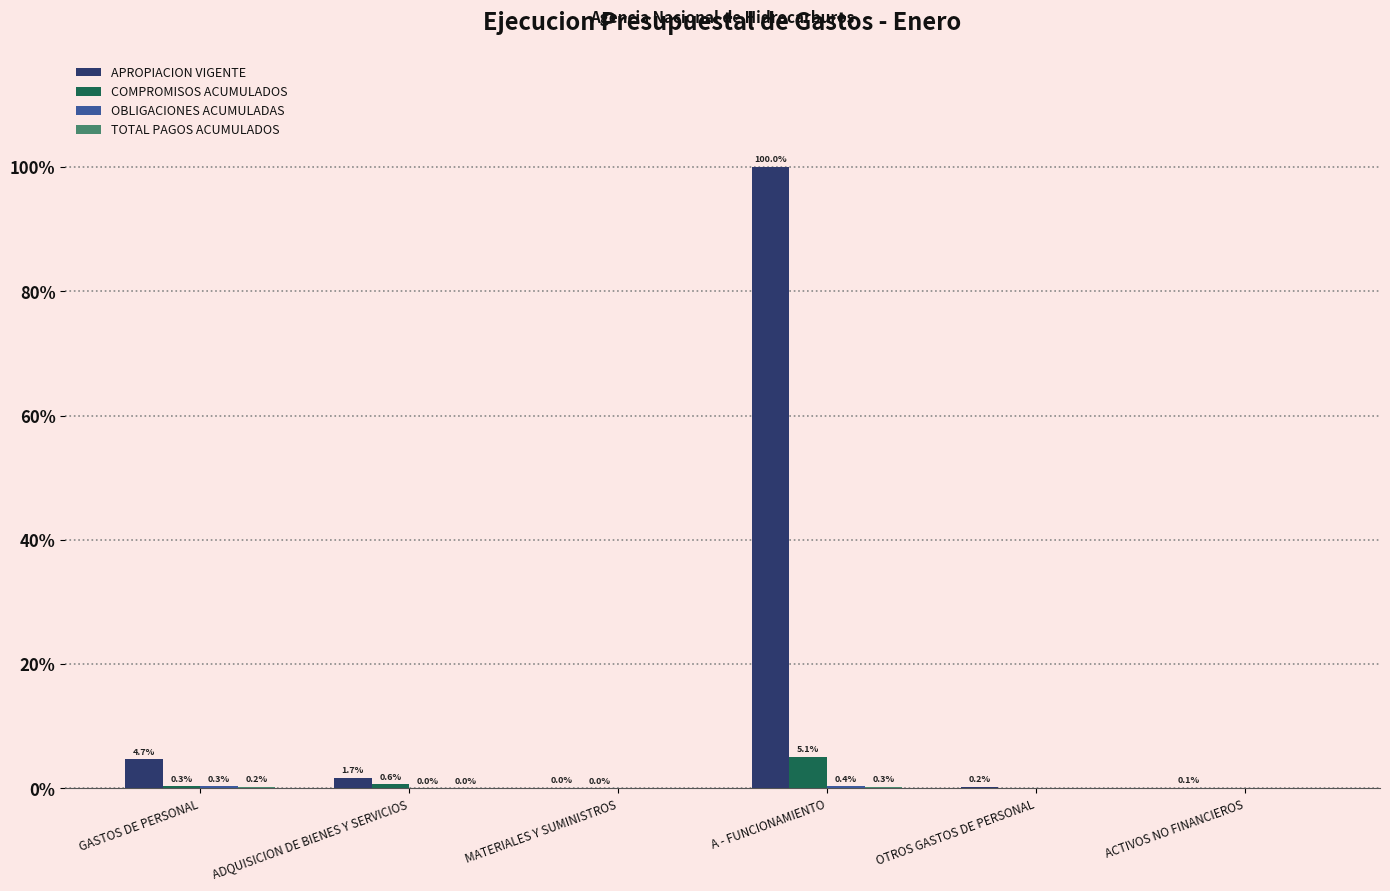

At which label does OBLIGACIONES ACUMULADAS reach its peak?

A - FUNCIONAMIENTO